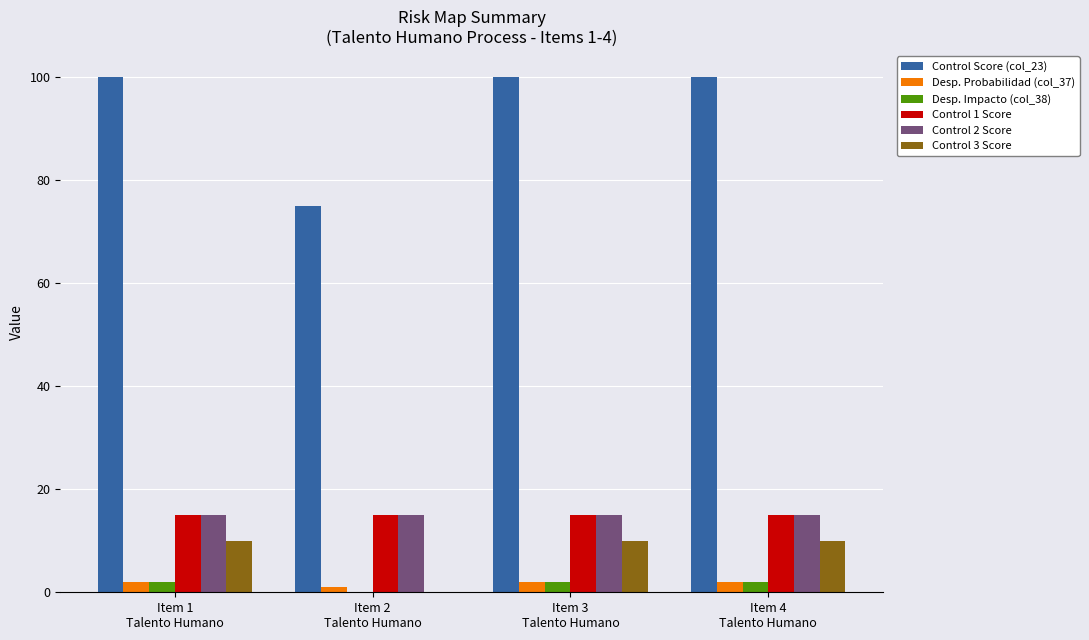

Reading left to right, transcribe all the data shown in this chart.

Control Score (col_23): Item 1
Talento Humano=100	Item 2
Talento Humano=75	Item 3
Talento Humano=100	Item 4
Talento Humano=100
Desp. Probabilidad (col_37): Item 1
Talento Humano=2	Item 2
Talento Humano=1	Item 3
Talento Humano=2	Item 4
Talento Humano=2
Desp. Impacto (col_38): Item 1
Talento Humano=2	Item 2
Talento Humano=0	Item 3
Talento Humano=2	Item 4
Talento Humano=2
Control 1 Score: Item 1
Talento Humano=15	Item 2
Talento Humano=15	Item 3
Talento Humano=15	Item 4
Talento Humano=15
Control 2 Score: Item 1
Talento Humano=15	Item 2
Talento Humano=15	Item 3
Talento Humano=15	Item 4
Talento Humano=15
Control 3 Score: Item 1
Talento Humano=10	Item 2
Talento Humano=0	Item 3
Talento Humano=10	Item 4
Talento Humano=10